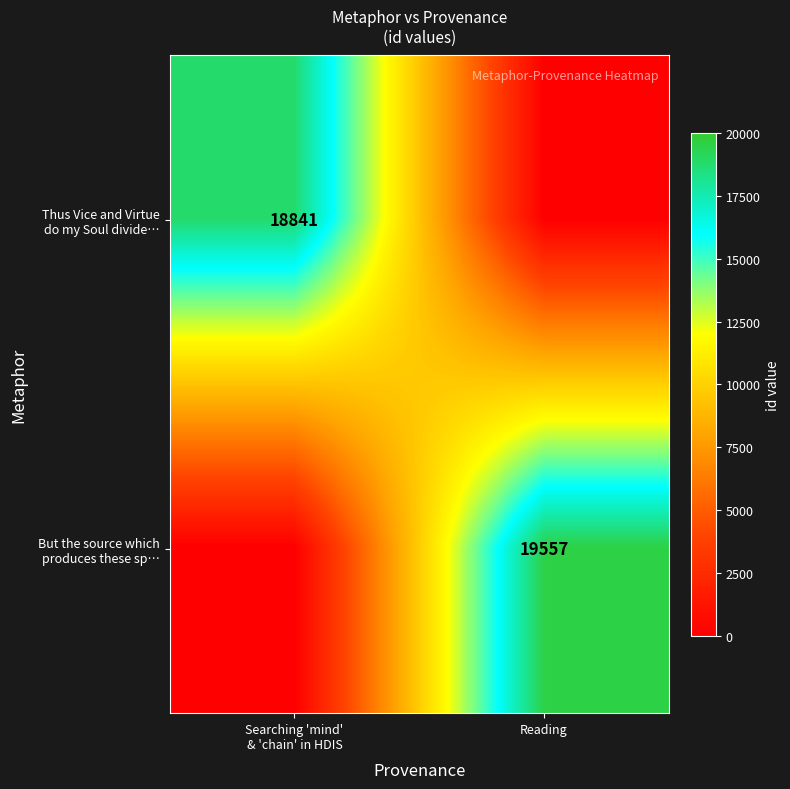

How many values in the But the source which produces these sp… series are below 19557?

1